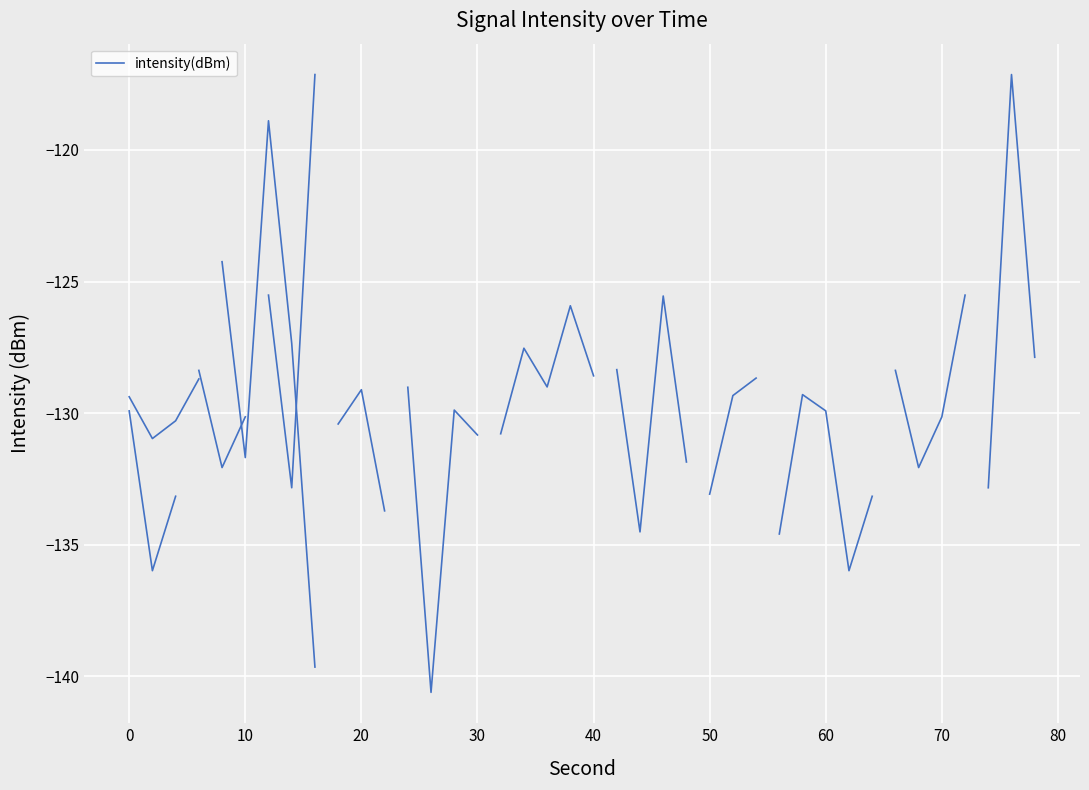

Is this an area chart (filled region under the line)?

No